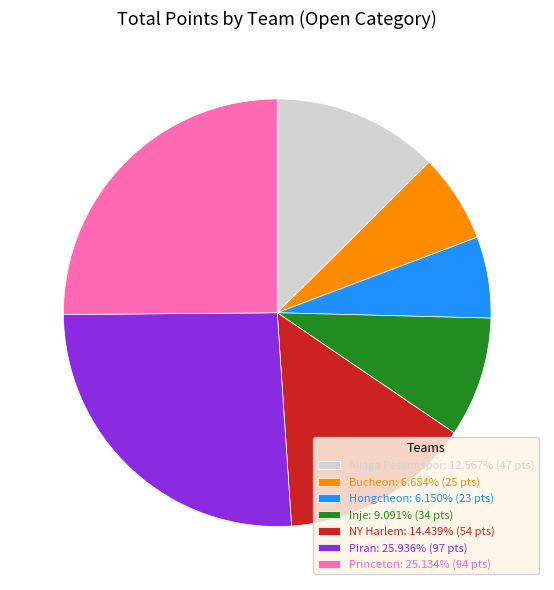

Count the number of slices in the pie.

7